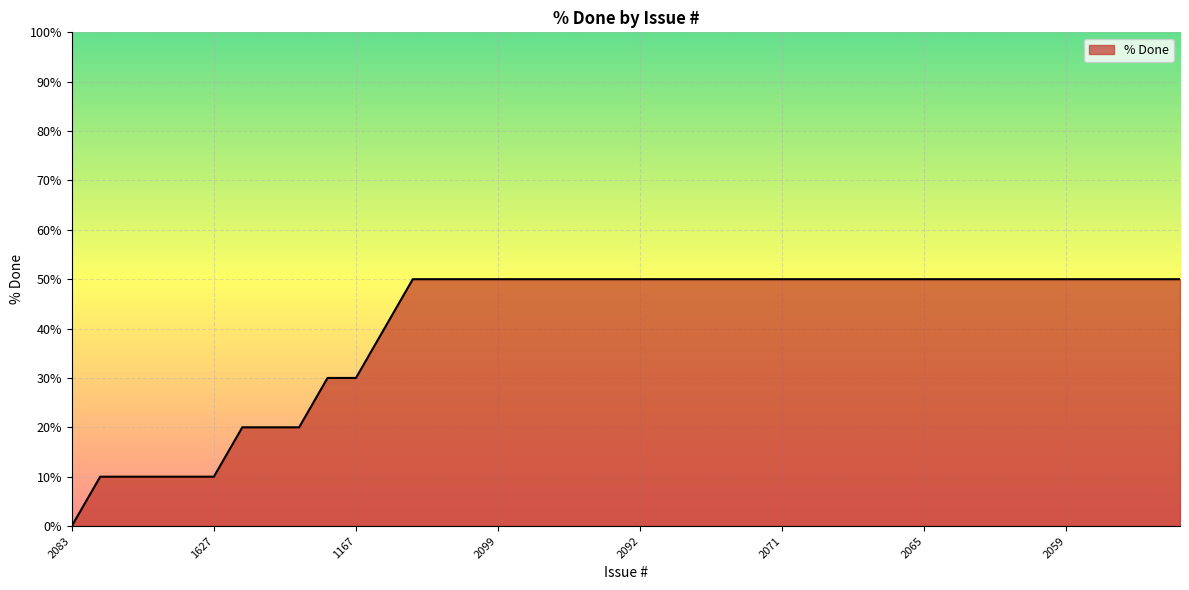

What is the maximum value shown in the chart?

50